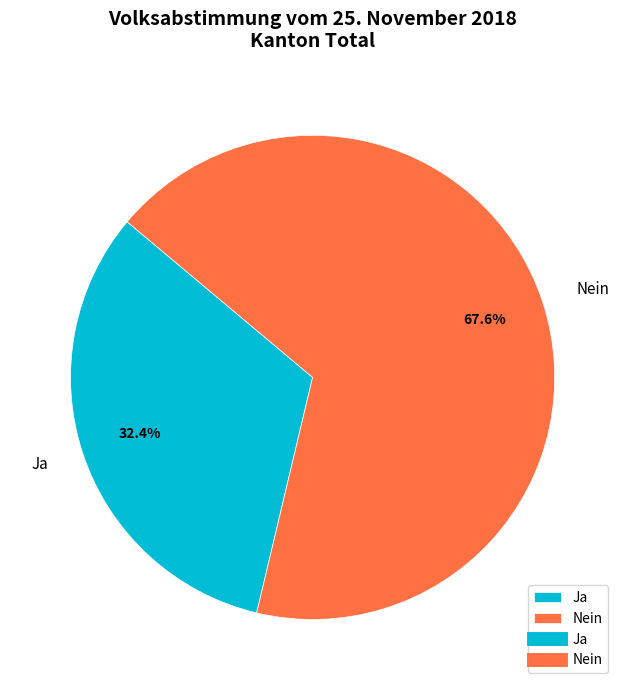

Which has a higher value, Nein or Ja?

Nein